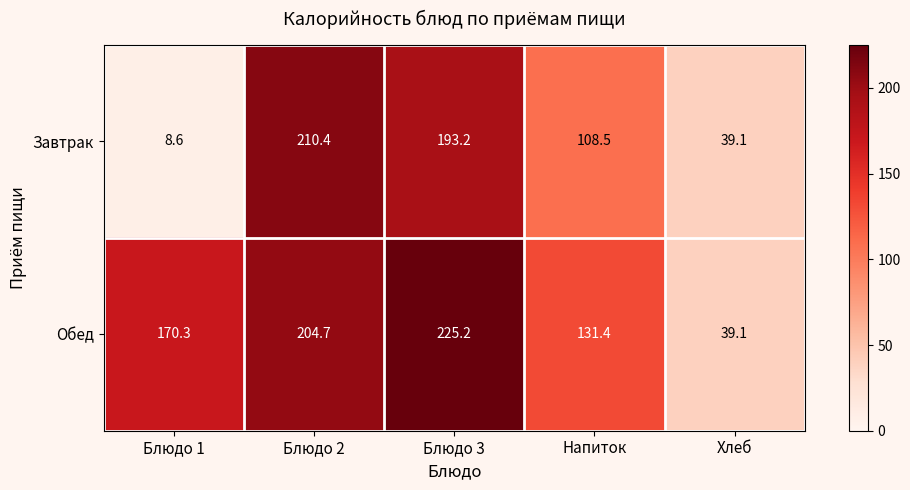

Reading left to right, transcribe all the data shown in this chart.

Завтрак: Блюдо 1=8.6	Блюдо 2=210.4	Блюдо 3=193.2	Напиток=108.5	Хлеб=39.1
Обед: Блюдо 1=170.3	Блюдо 2=204.7	Блюдо 3=225.2	Напиток=131.4	Хлеб=39.1